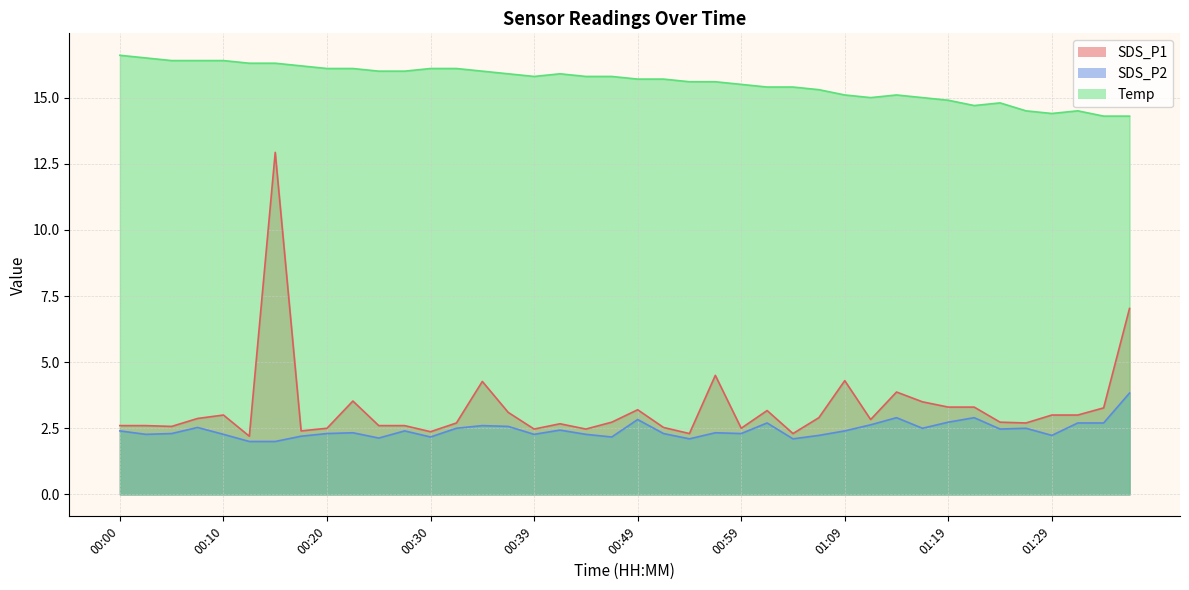

At which category does SDS_P2 reach its first local peak?

00:08